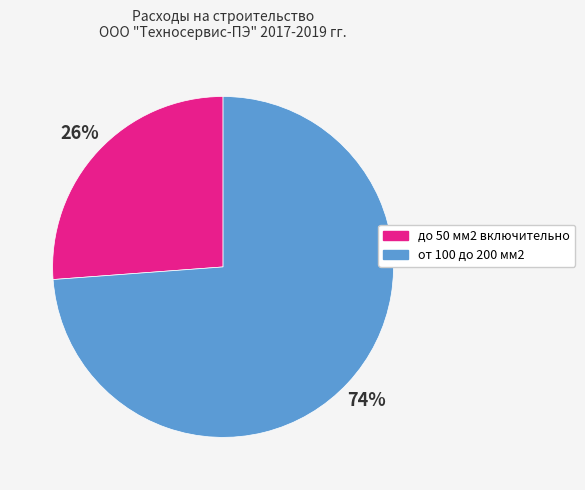

Which slice is the largest?

от 100 до 200 мм2